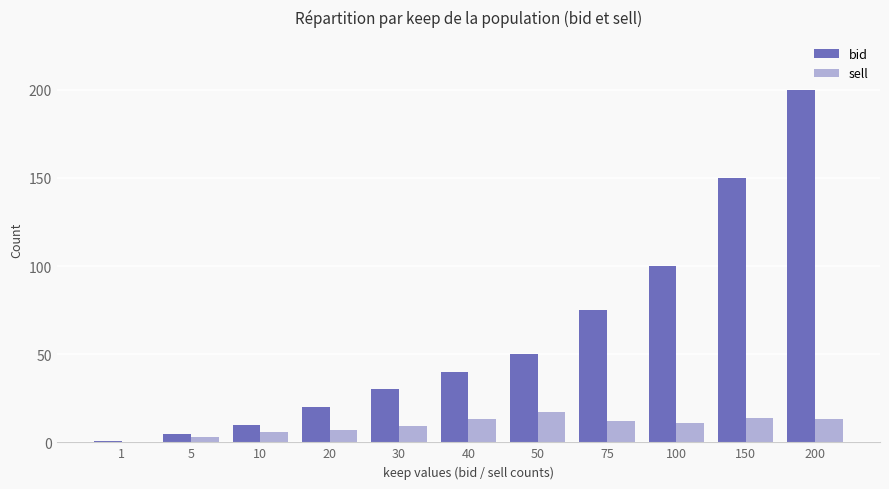

The sell series shows 17 at 50. True or false?

True